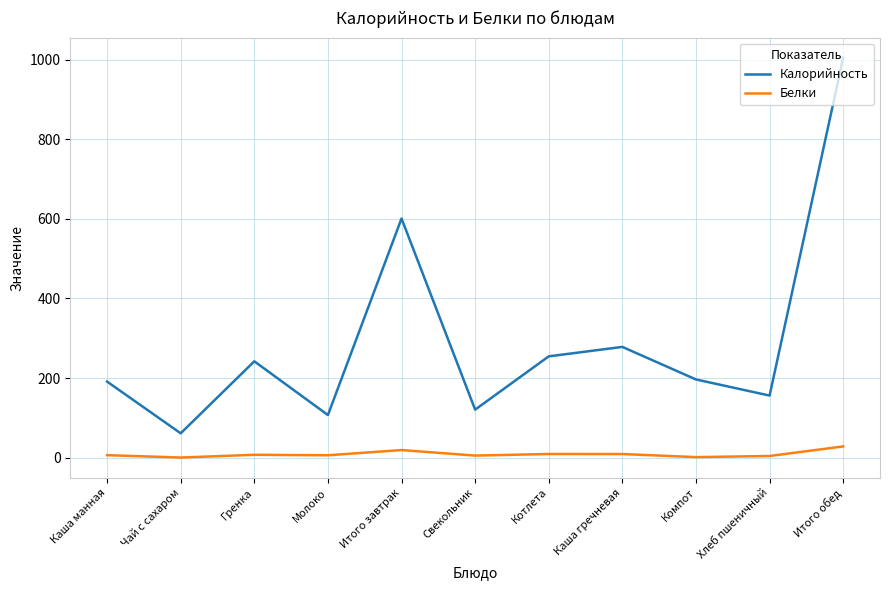

What is the sum of all Калорийность values?

3213.0